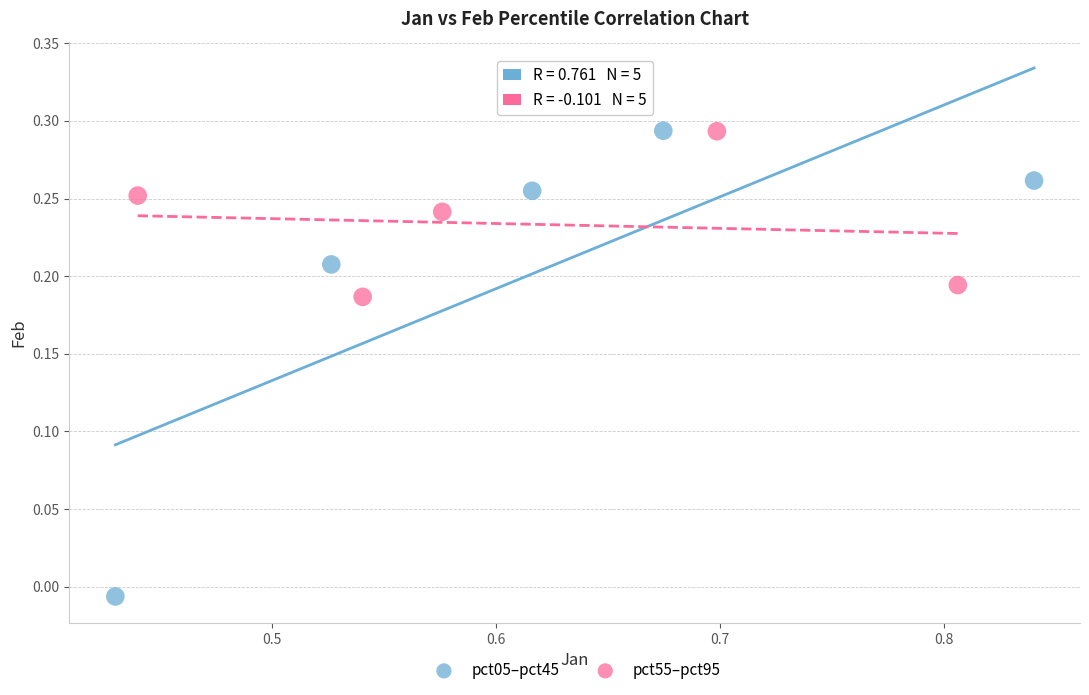

Which series contains the lowest Y value?

pct05–pct45